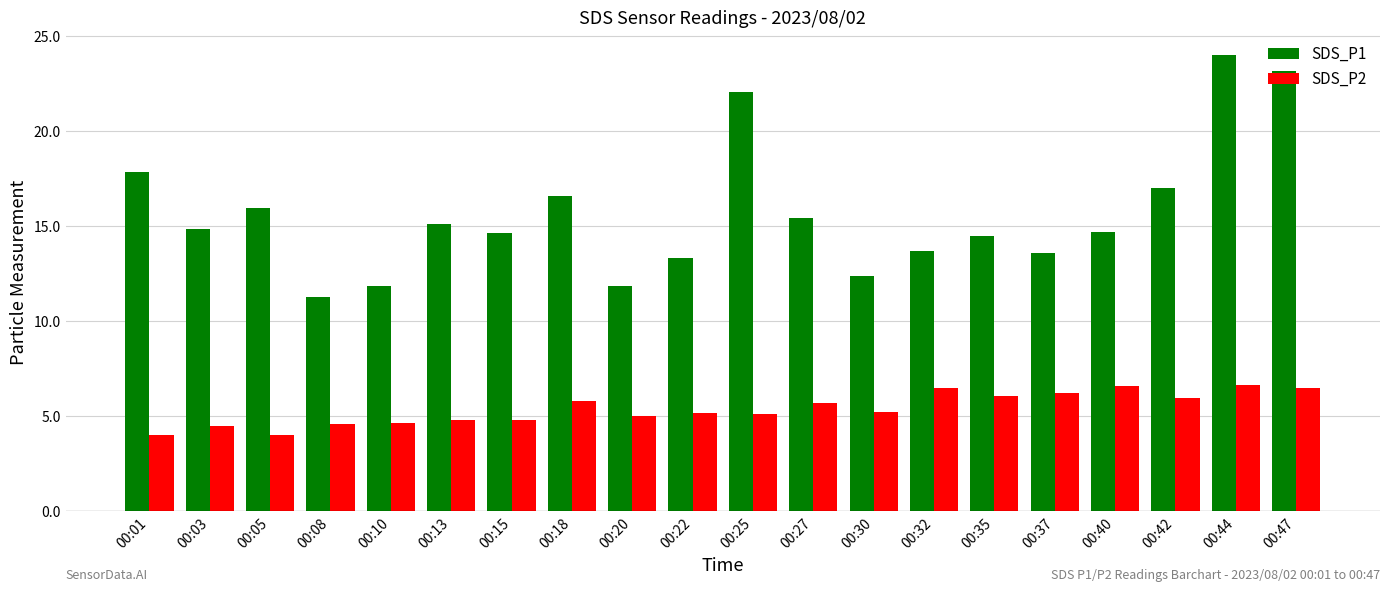

How many groups of bars are there?

20